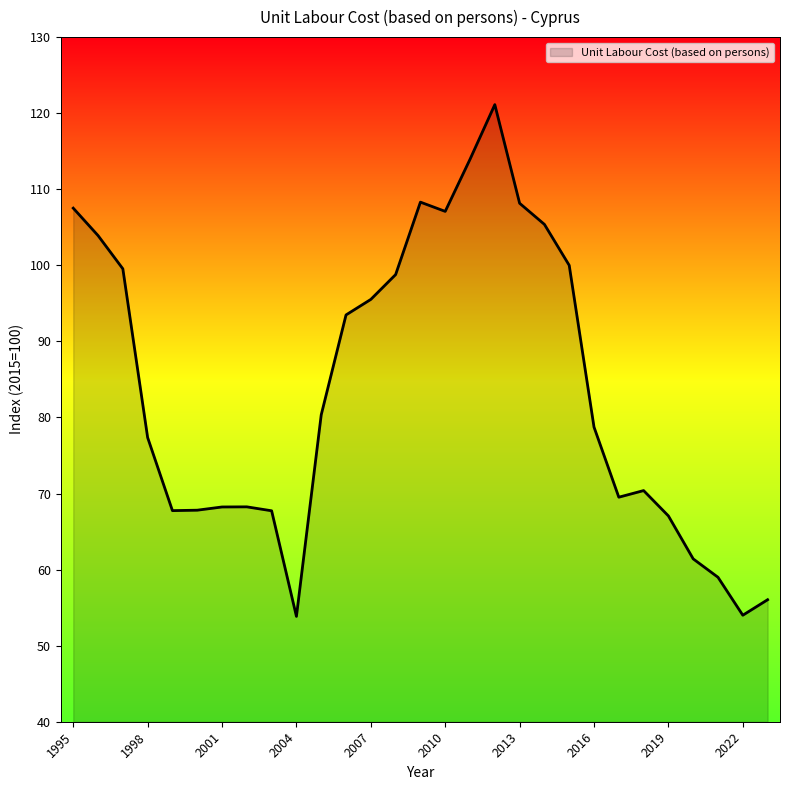

What is the difference between the maximum and minimum values?

67.3